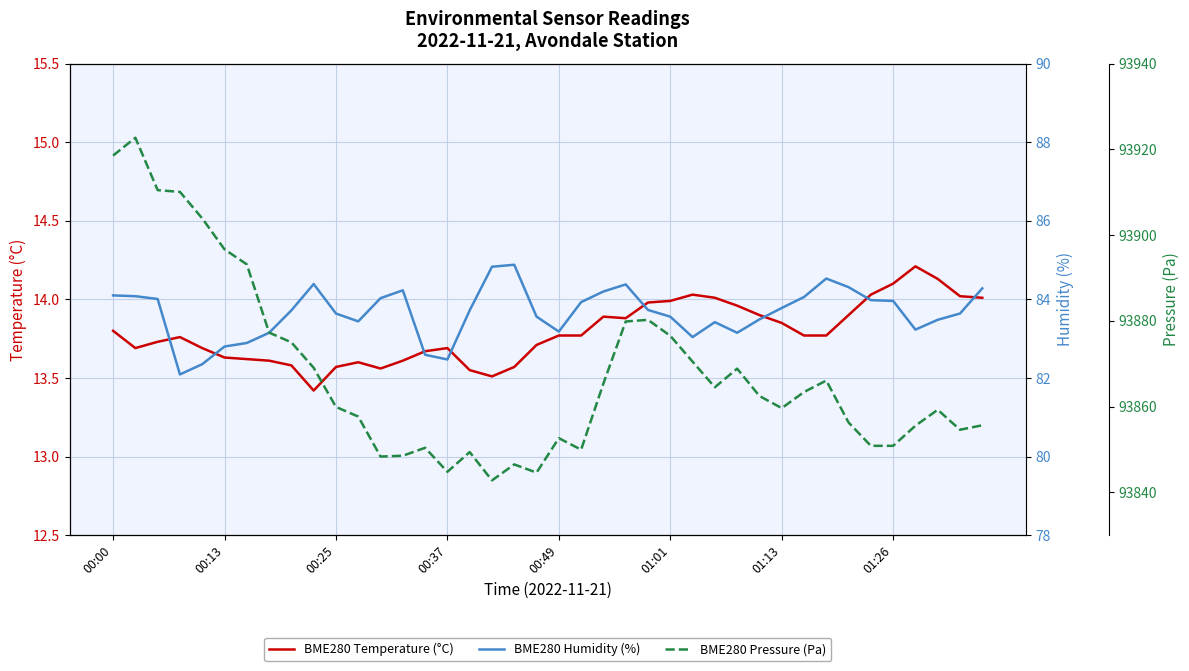

The value of BME280 Temperature (°C) at 00:37 is 21.4. True or false?

False